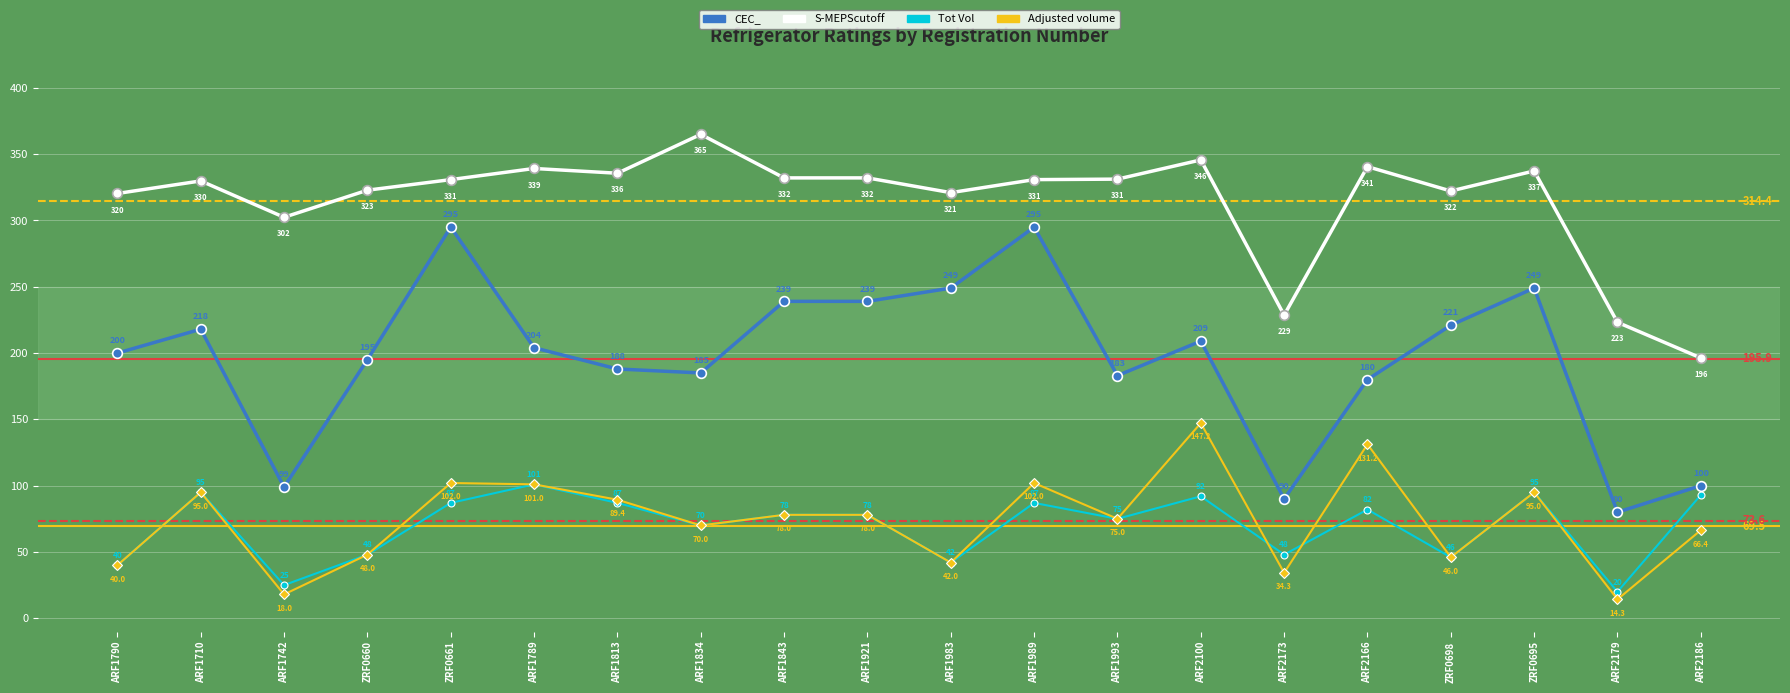

Which series has the largest total across all categories?

S-MEPScutoff